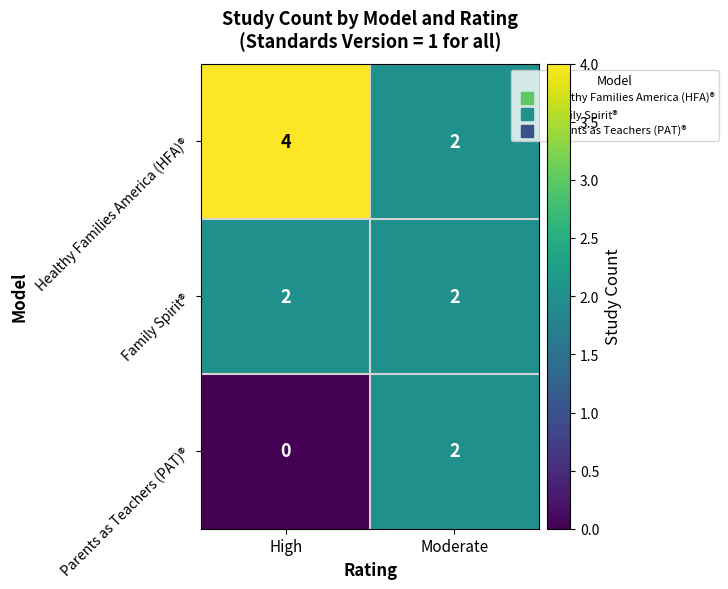

Reading right to left, transcribe all the data shown in this chart.

Healthy Families America (HFA)®: 2	4
Family Spirit®: 2	2
Parents as Teachers (PAT)®: 2	0